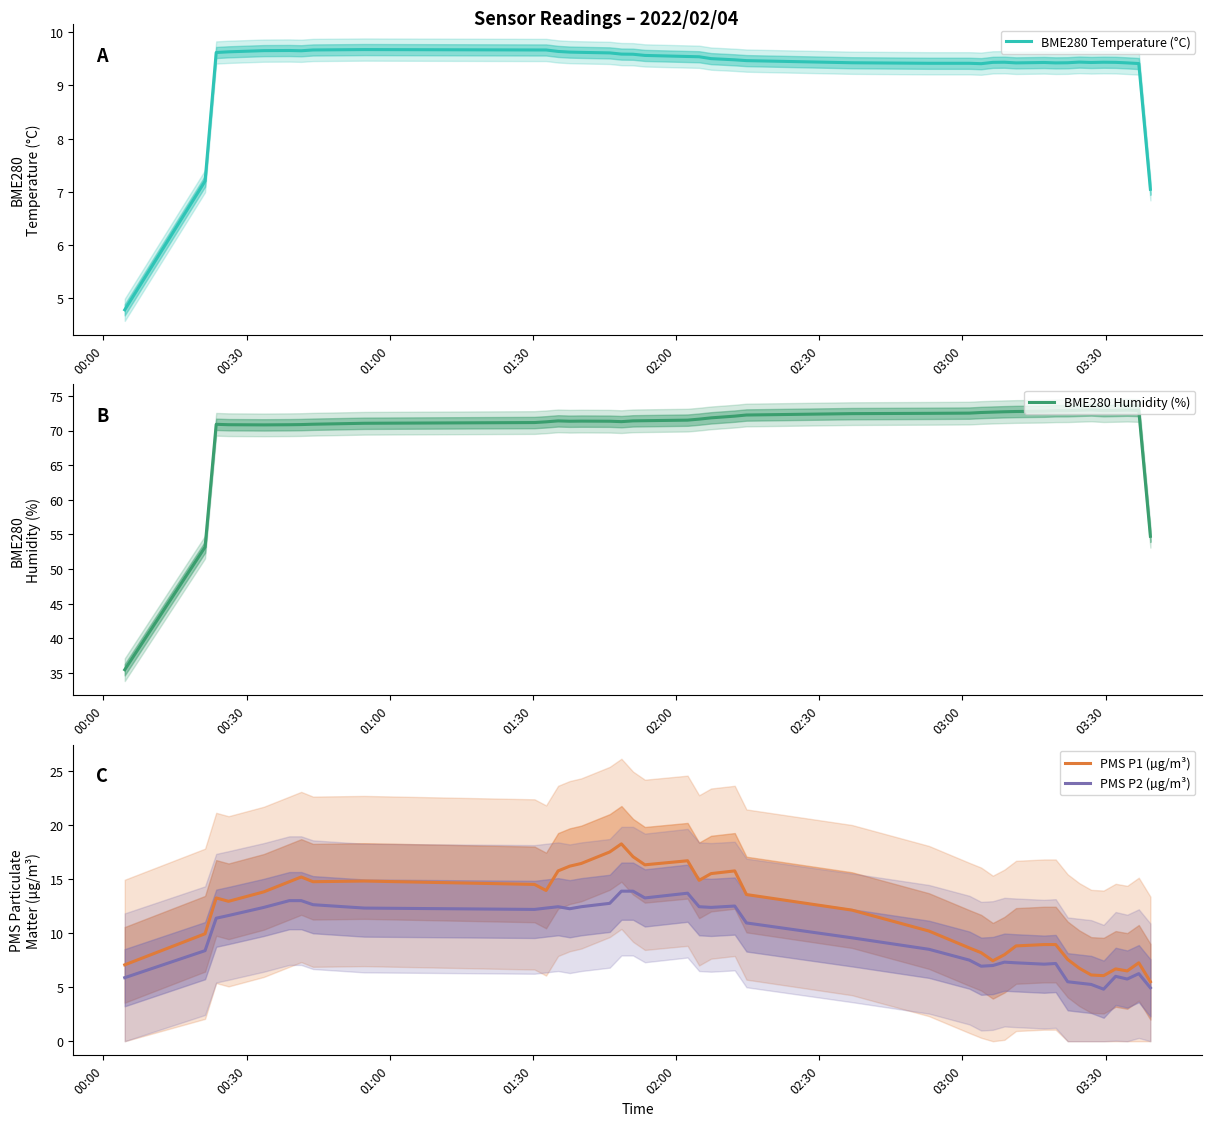

What is the highest value of the BME280 Humidity (%) series?

73.0